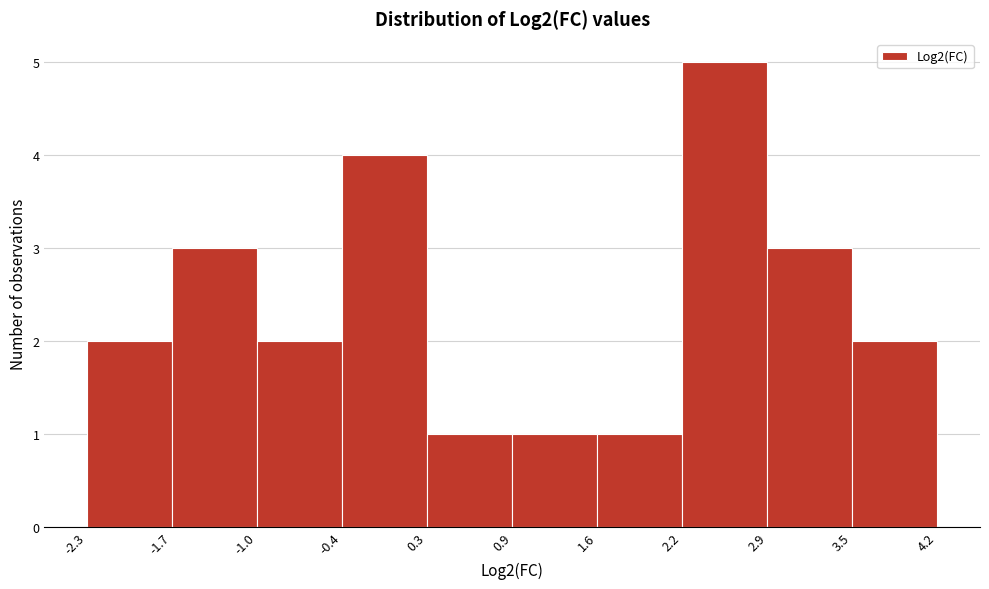

Reading left to right, list every bar in this chart as the range it spans on the x-axis followed by its height. The values are not printed on the chart, so give them approximately, as read against the axis.

-2.3 to -1.7: 2
-1.7 to -1.0: 3
-1.0 to -0.4: 2
-0.4 to 0.3: 4
0.3 to 0.9: 1
0.9 to 1.6: 1
1.6 to 2.2: 1
2.2 to 2.9: 5
2.9 to 3.5: 3
3.5 to 4.2: 2